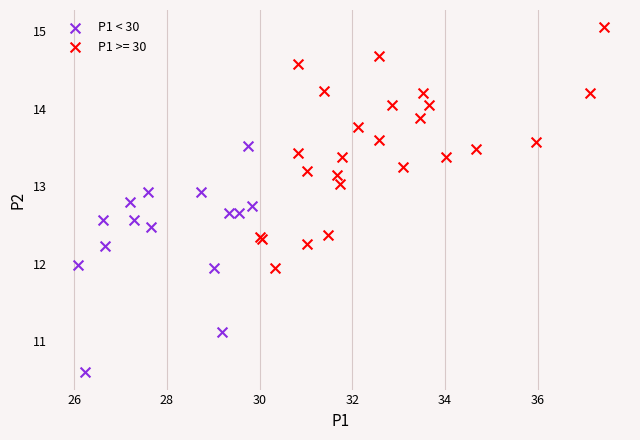

Which series reaches the minimum Y coordinate?

P1 < 30